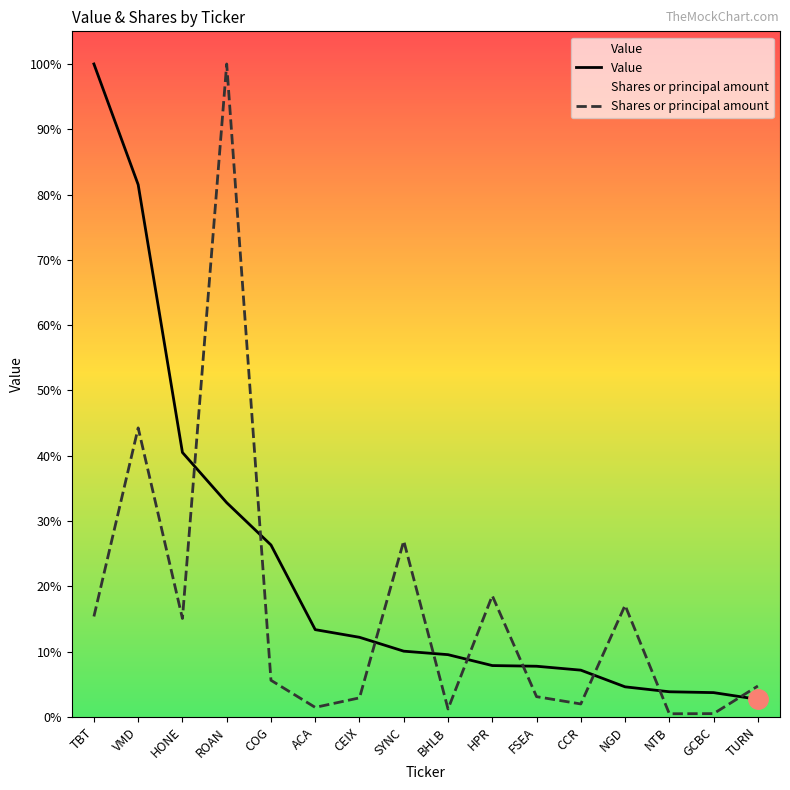

What are all the series names shown in the legend?

Value, Shares or principal amount